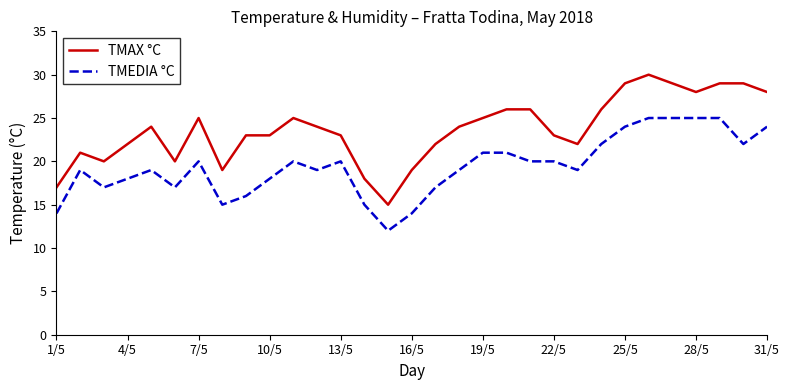

List the series in order of their peak value, highest first.

TMAX °C, TMEDIA °C